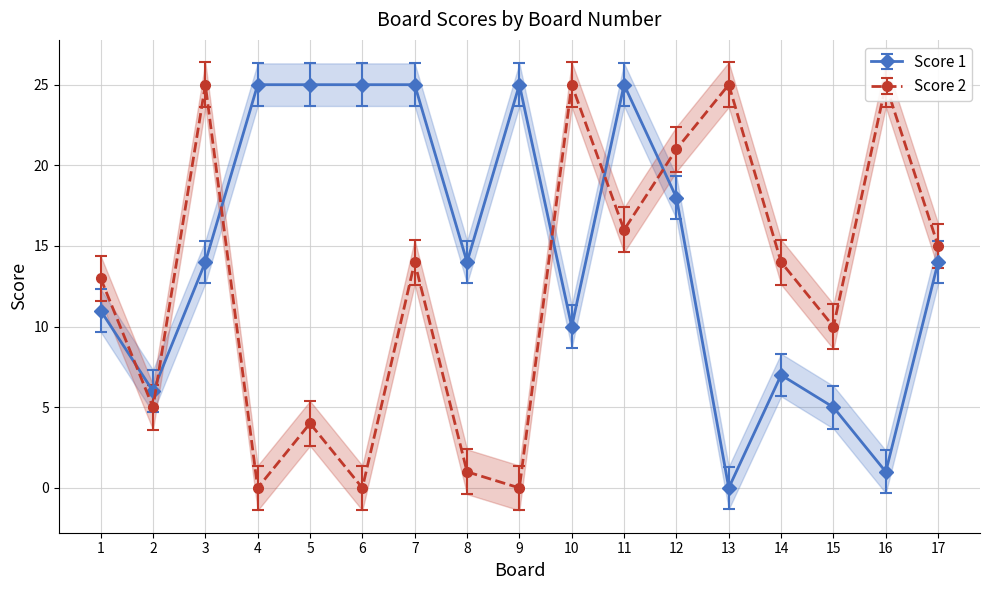

What is the difference between the Score 2 values at 9 and 13?

25.0